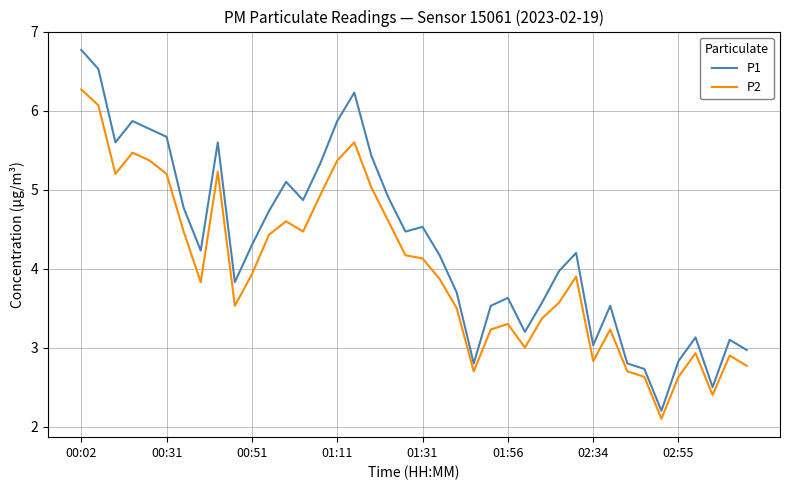

Which series has the largest total across all categories?

P1